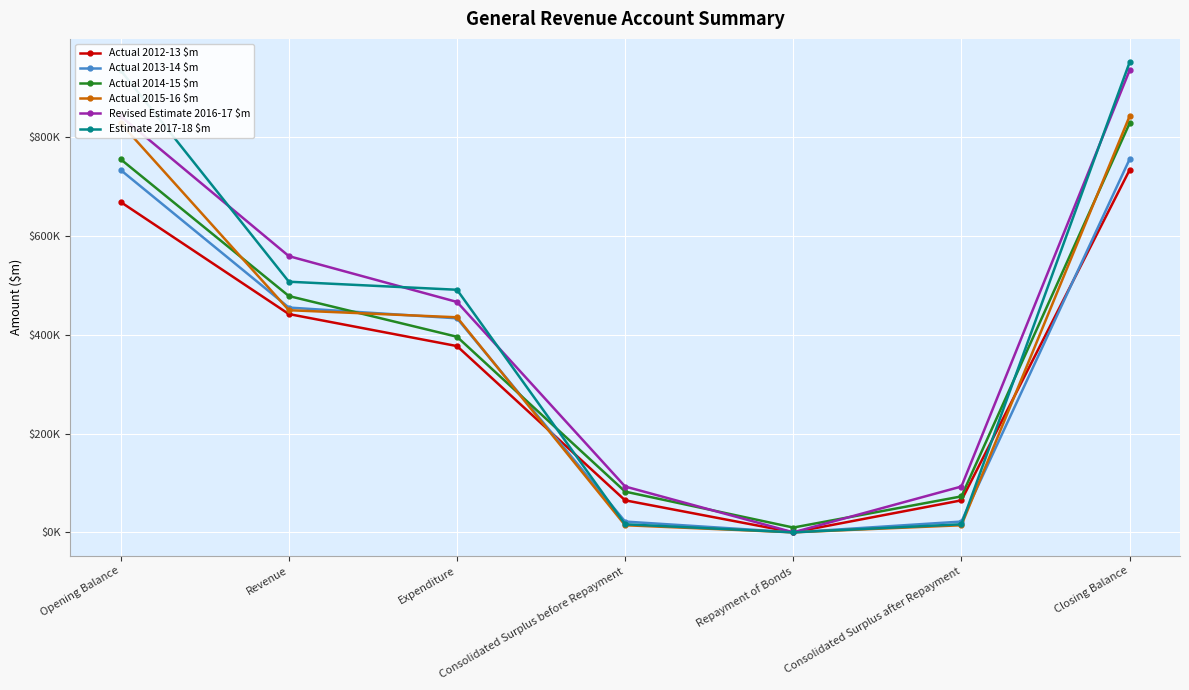

What is the difference between the highest and lowest values at Repayment of Bonds?

9688